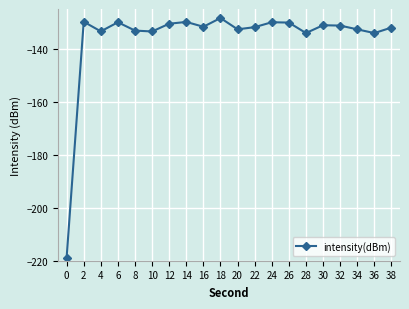

How many interior local peaks (higher than both neighbors) does the data have?

6